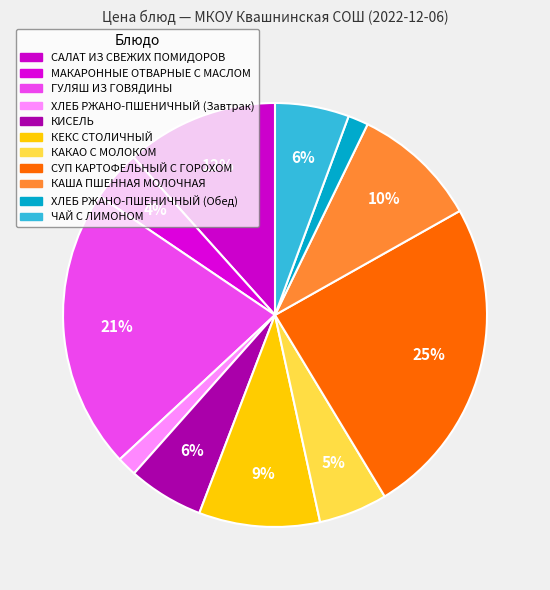

The КЕКС СТОЛИЧНЫЙ slice represents 21% of the pie. True or false?

False